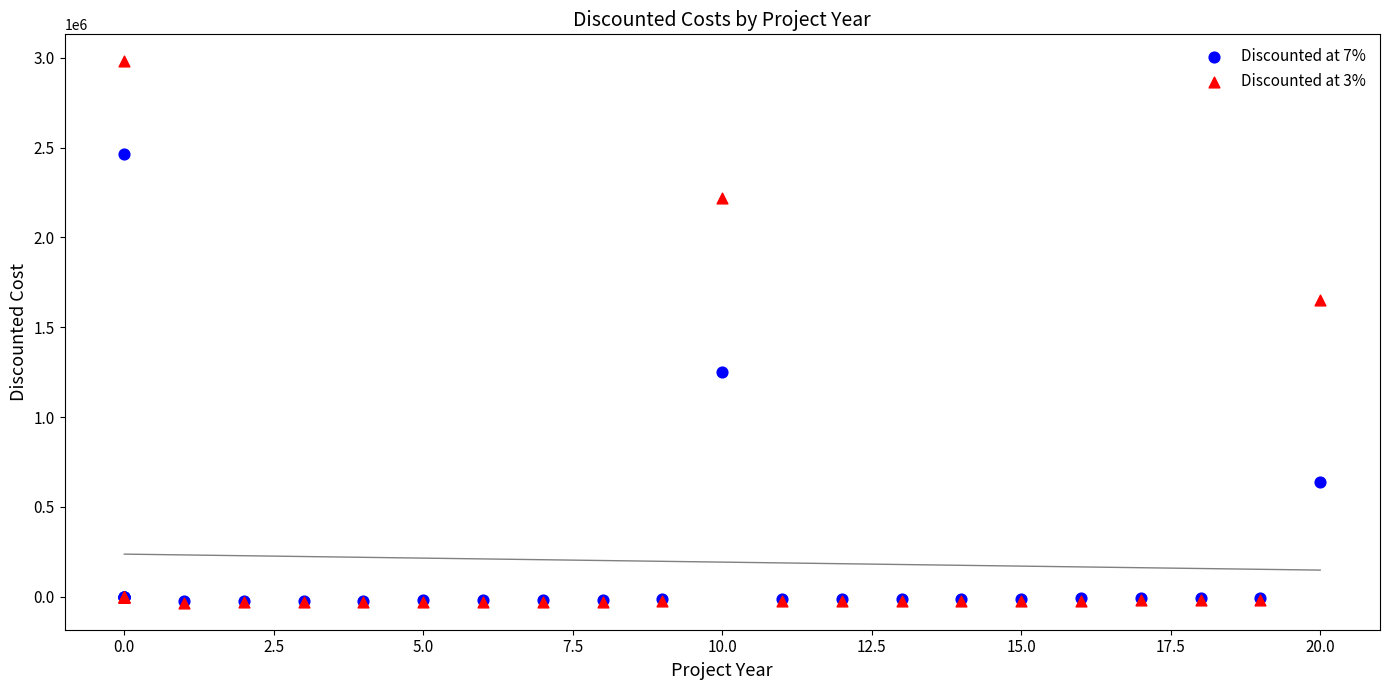

Across all series, what Y value is closest to 1473361?

1649857